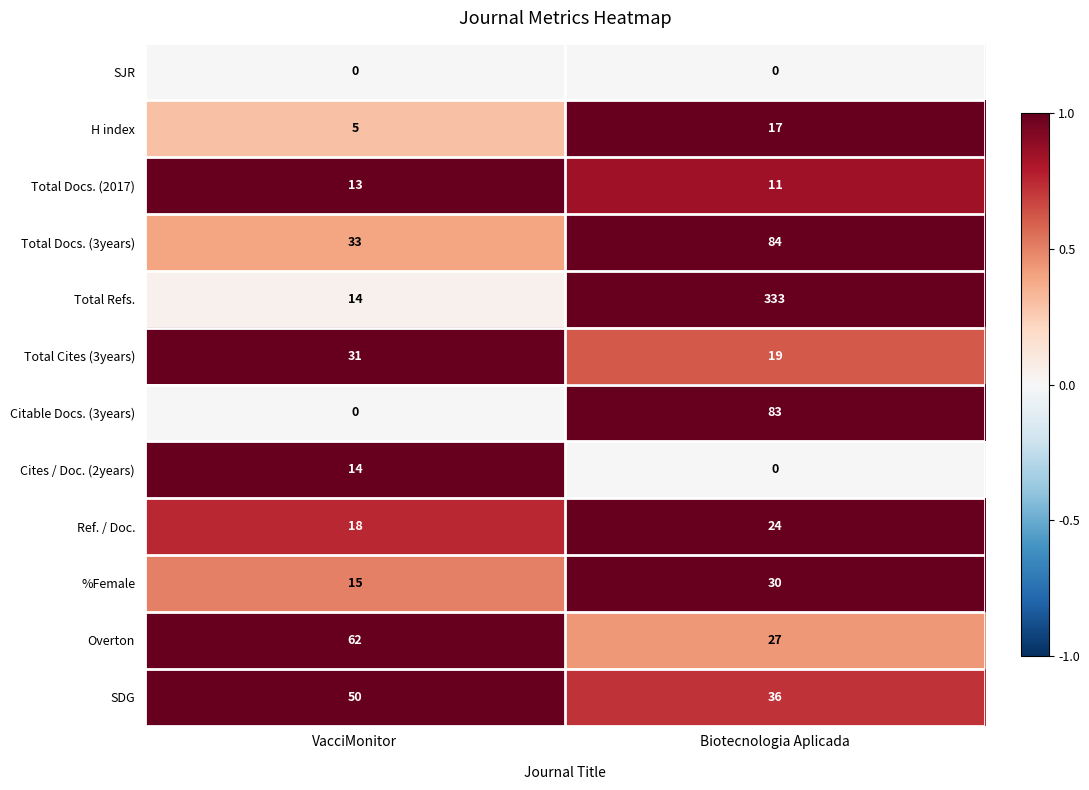

Reading left to right, list all the values displayed in this chart.

SJR: VacciMonitor=0	Biotecnologia Aplicada=0
H index: VacciMonitor=5	Biotecnologia Aplicada=17
Total Docs. (2017): VacciMonitor=13	Biotecnologia Aplicada=11
Total Docs. (3years): VacciMonitor=33	Biotecnologia Aplicada=84
Total Refs.: VacciMonitor=14	Biotecnologia Aplicada=333
Total Cites (3years): VacciMonitor=31	Biotecnologia Aplicada=19
Citable Docs. (3years): VacciMonitor=0	Biotecnologia Aplicada=83
Cites / Doc. (2years): VacciMonitor=14	Biotecnologia Aplicada=0
Ref. / Doc.: VacciMonitor=18	Biotecnologia Aplicada=24
%Female: VacciMonitor=15	Biotecnologia Aplicada=30
Overton: VacciMonitor=62	Biotecnologia Aplicada=27
SDG: VacciMonitor=50	Biotecnologia Aplicada=36